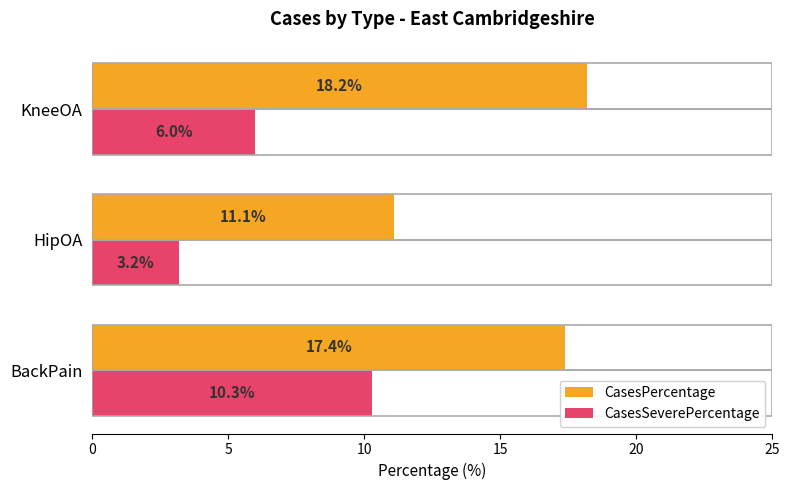

What is the maximum value for CasesPercentage?

18.2